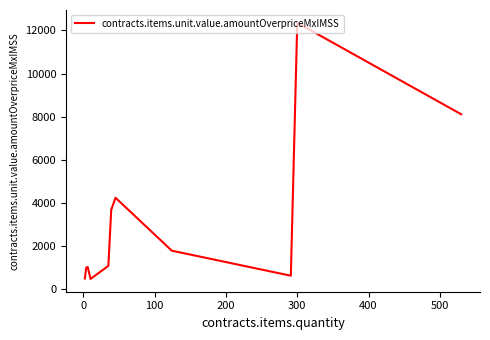

What is the difference between the maximum and minimum values?

11860.4